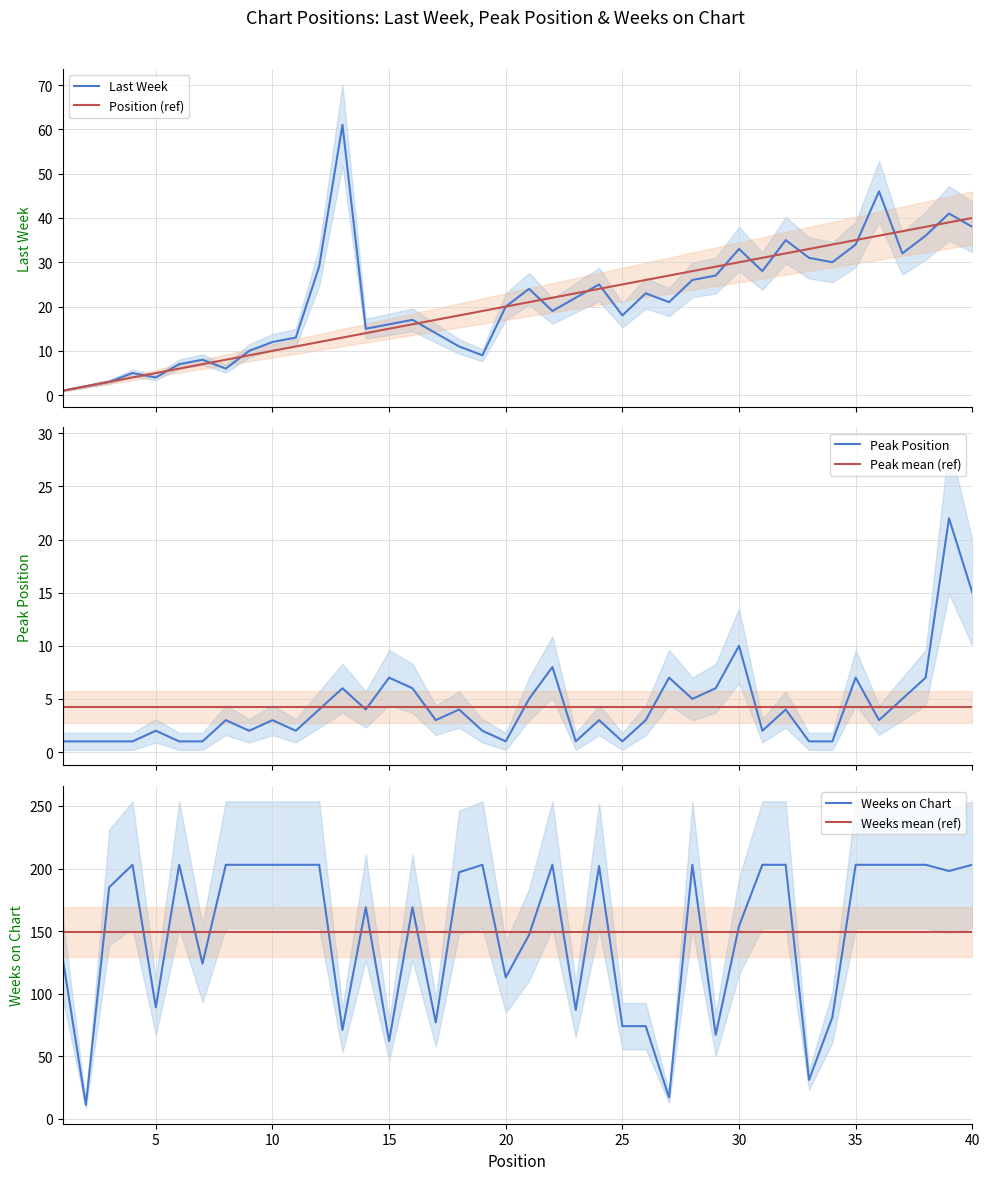

Reading left to right, transcribe all the data shown in this chart.

Last Week: 1.0	2.0	3.0	5.0	4.0	7.0	8.0	6.0	10.0	12.0	13.0	29.0	61.0	15.0	16.0	17.0	14.0	11.0	9.0	20.0	24.0	19.0	22.0	25.0	18.0	23.0	21.0	26.0	27.0	33.0	28.0	35.0	31.0	30.0	34.0	46.0	32.0	36.0	41.0	38.0
Position (ref): 1.0	2.0	3.0	4.0	5.0	6.0	7.0	8.0	9.0	10.0	11.0	12.0	13.0	14.0	15.0	16.0	17.0	18.0	19.0	20.0	21.0	22.0	23.0	24.0	25.0	26.0	27.0	28.0	29.0	30.0	31.0	32.0	33.0	34.0	35.0	36.0	37.0	38.0	39.0	40.0
Peak Position: 1.0	1.0	1.0	1.0	2.0	1.0	1.0	3.0	2.0	3.0	2.0	4.0	6.0	4.0	7.0	6.0	3.0	4.0	2.0	1.0	5.0	8.0	1.0	3.0	1.0	3.0	7.0	5.0	6.0	10.0	2.0	4.0	1.0	1.0	7.0	3.0	5.0	7.0	22.0	15.0
Peak mean (ref): 4.3	4.3	4.3	4.3	4.3	4.3	4.3	4.3	4.3	4.3	4.3	4.3	4.3	4.3	4.3	4.3	4.3	4.3	4.3	4.3	4.3	4.3	4.3	4.3	4.3	4.3	4.3	4.3	4.3	4.3	4.3	4.3	4.3	4.3	4.3	4.3	4.3	4.3	4.3	4.3
Weeks on Chart: 129.0	11.0	185.0	203.0	89.0	203.0	124.0	203.0	203.0	203.0	203.0	203.0	71.0	169.0	62.0	169.0	77.0	197.0	203.0	113.0	147.0	203.0	87.0	202.0	74.0	74.0	17.0	203.0	67.0	154.0	203.0	203.0	31.0	81.0	203.0	203.0	203.0	203.0	198.0	203.0
Weeks mean (ref): 149.5	149.5	149.5	149.5	149.5	149.5	149.5	149.5	149.5	149.5	149.5	149.5	149.5	149.5	149.5	149.5	149.5	149.5	149.5	149.5	149.5	149.5	149.5	149.5	149.5	149.5	149.5	149.5	149.5	149.5	149.5	149.5	149.5	149.5	149.5	149.5	149.5	149.5	149.5	149.5